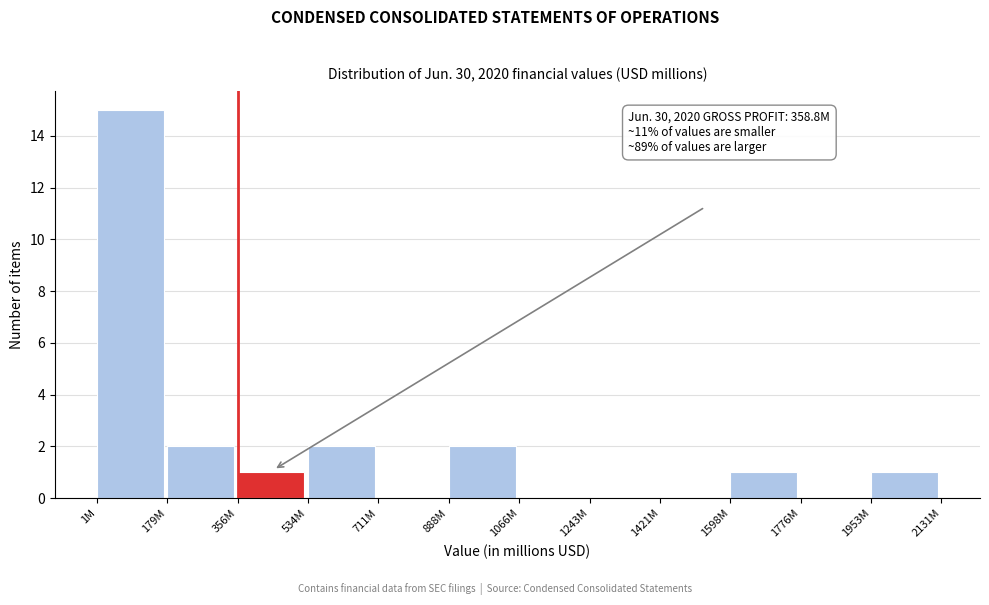

Reading right to left, list all the values displayed in this chart.

1953M=1	1776M=0	1598M=1	1421M=0	1243M=0	1066M=0	888M=2	711M=0	534M=2	356M=1	179M=2	1M=15